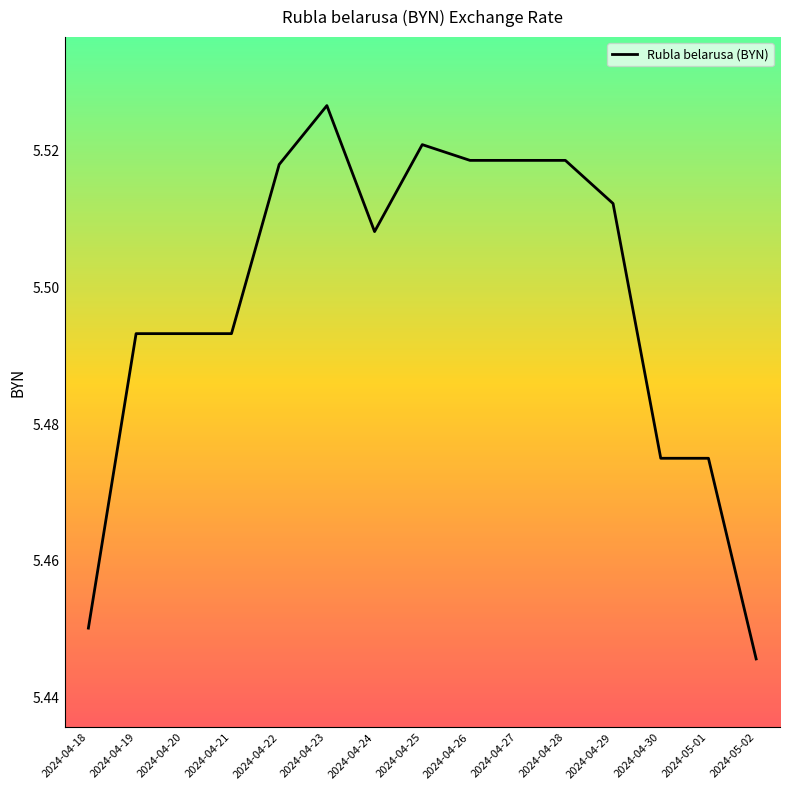

Which category has the highest value across all series?

2024-04-23